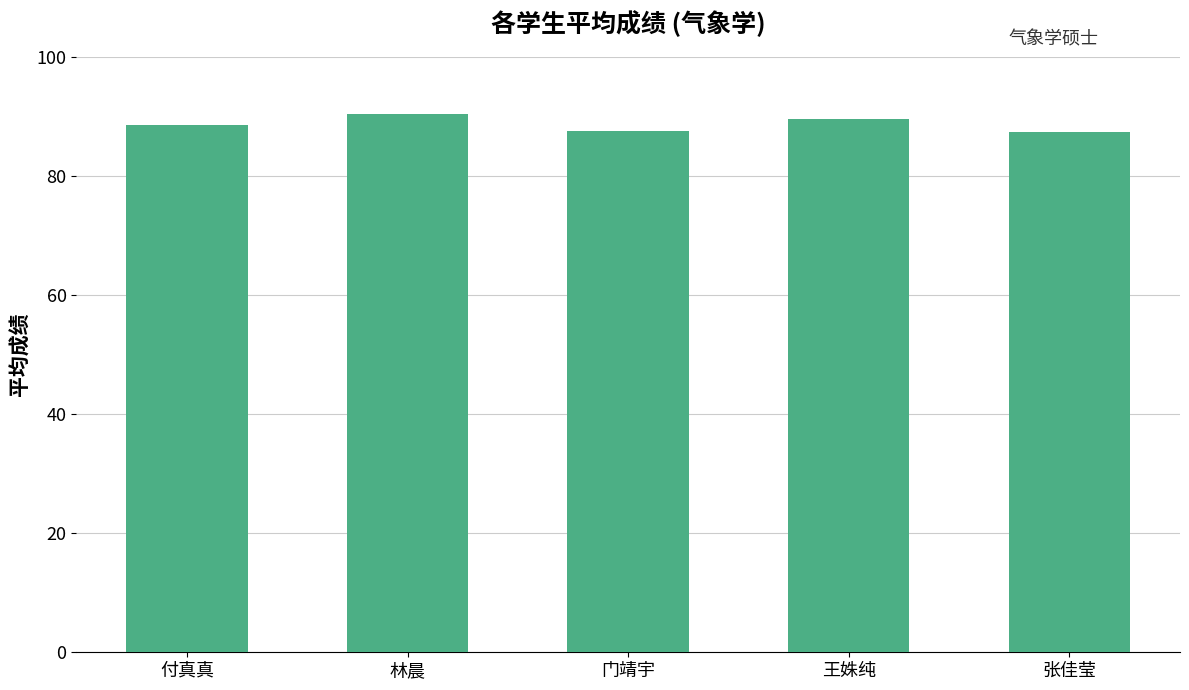

What is the difference between the maximum and minimum values?

3.1